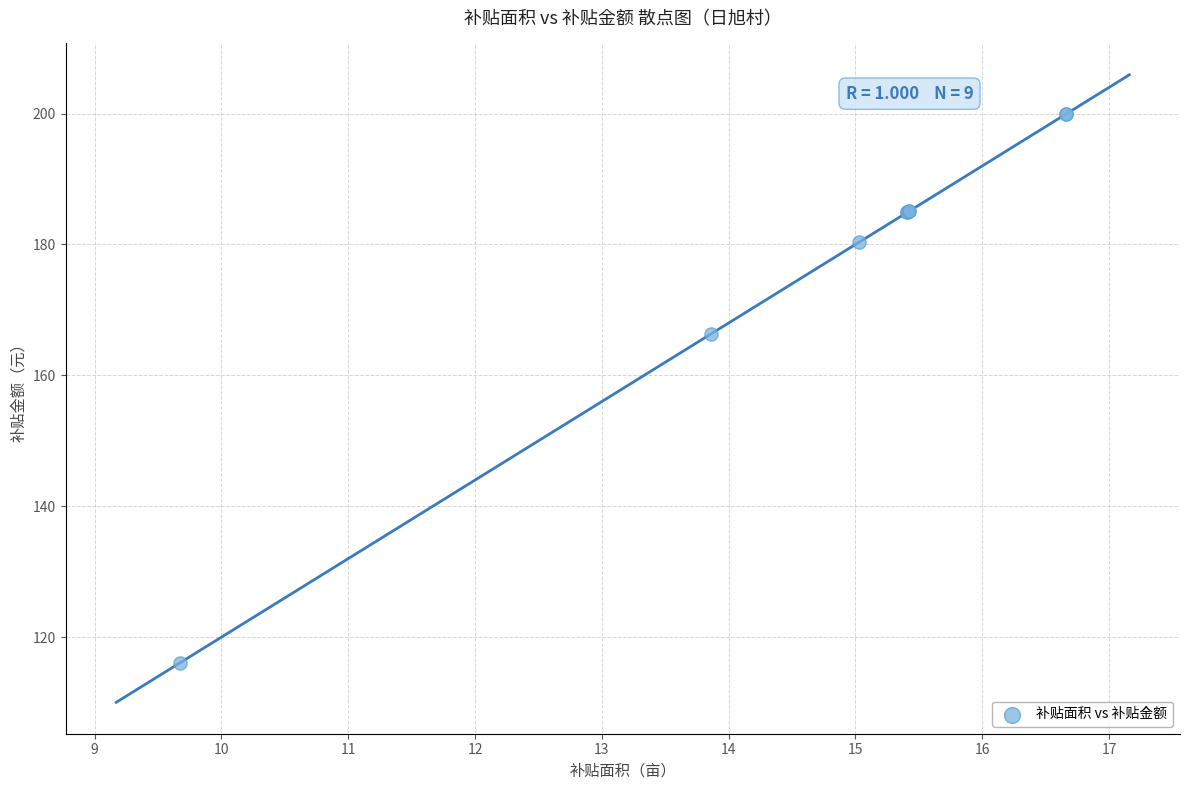

What Y value in the scatter plot is closest to 157?

166.3